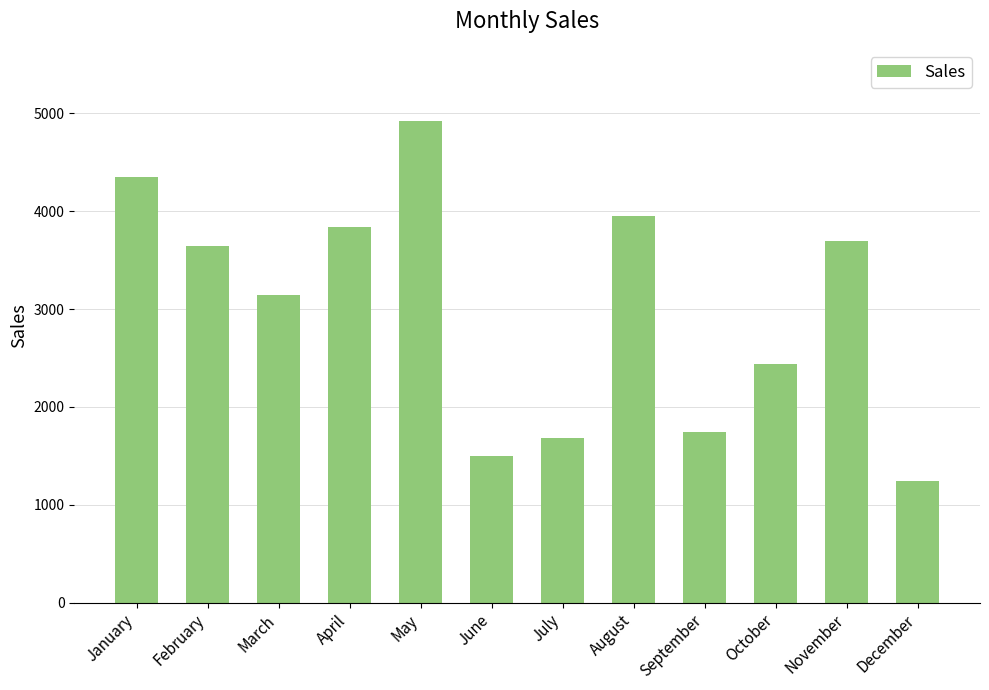

True or false: the data shows 3838 at April.

True